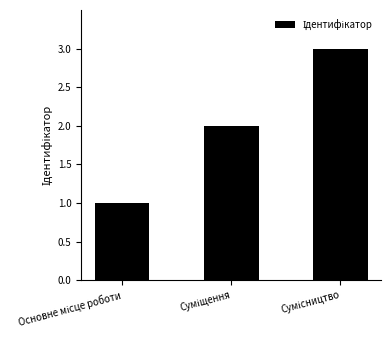

Reading right to left, extract all data points from this chart.

3	2	1